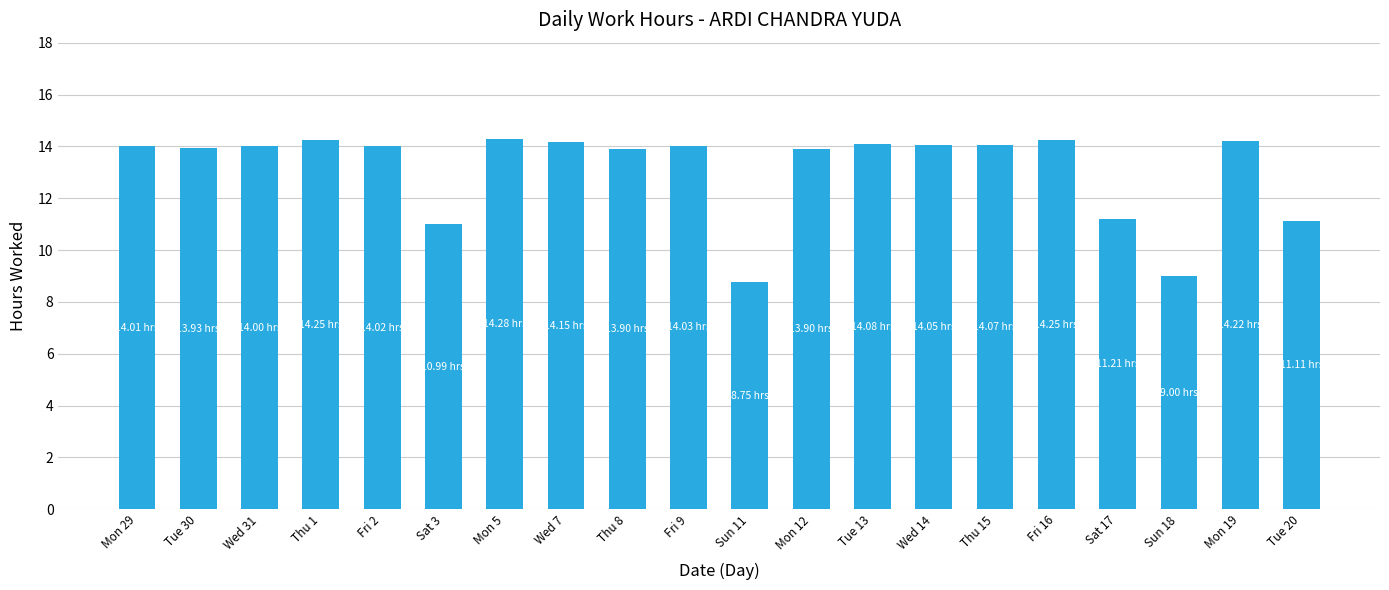

What is the label of the 8th bar from the left?

Wed 7